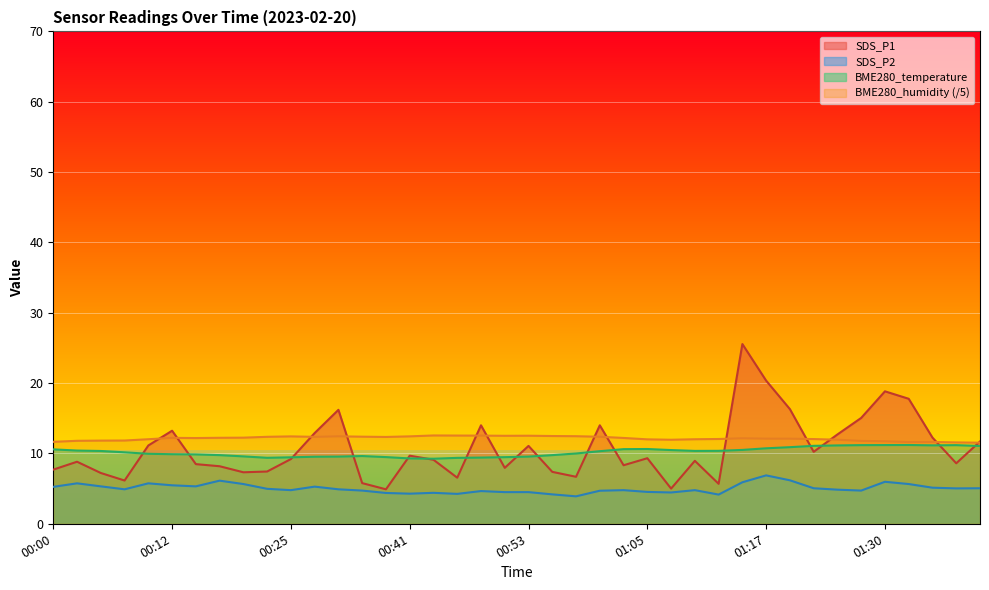

Reading left to right, extract all data points from this chart.

SDS_P1: 00:00=7.7	00:02=8.8	00:05=7.2	00:07=6.2	00:10=11.1	00:12=13.2	00:15=8.5	00:17=8.2	00:20=7.3	00:23=7.4	00:25=9.2	00:28=12.9	00:30=16.2	00:36=5.8	00:38=4.9	00:41=9.7	00:43=9.1	00:45=6.5	00:48=14.0	00:50=8.0	00:53=11.1	00:55=7.4	00:58=6.7	01:00=14.0	01:03=8.3	01:05=9.3	01:08=5.0	01:10=8.9	01:12=5.7	01:15=25.6	01:17=20.4	01:20=16.3	01:22=10.2	01:25=12.7	01:27=15.1	01:30=18.8	01:32=17.8	01:34=12.2	01:37=8.6	01:39=11.7
SDS_P2: 00:00=5.2	00:02=5.8	00:05=5.3	00:07=4.9	00:10=5.8	00:12=5.5	00:15=5.3	00:17=6.1	00:20=5.7	00:23=5.0	00:25=4.8	00:28=5.3	00:30=4.9	00:36=4.7	00:38=4.4	00:41=4.3	00:43=4.4	00:45=4.2	00:48=4.7	00:50=4.5	00:53=4.5	00:55=4.2	00:58=3.9	01:00=4.7	01:03=4.8	01:05=4.5	01:08=4.5	01:10=4.8	01:12=4.2	01:15=5.9	01:17=6.9	01:20=6.2	01:22=5.0	01:25=4.8	01:27=4.7	01:30=6.0	01:32=5.7	01:34=5.1	01:37=5.0	01:39=5.0
BME280_temperature: 00:00=10.6	00:02=10.4	00:05=10.3	00:07=10.2	00:10=9.9	00:12=9.9	00:15=9.9	00:17=9.8	00:20=9.6	00:23=9.4	00:25=9.4	00:28=9.5	00:30=9.6	00:36=9.6	00:38=9.5	00:41=9.3	00:43=9.2	00:45=9.4	00:48=9.4	00:50=9.5	00:53=9.6	00:55=9.8	00:58=10.0	01:00=10.3	01:03=10.6	01:05=10.6	01:08=10.5	01:10=10.4	01:12=10.4	01:15=10.5	01:17=10.7	01:20=10.9	01:22=11.1	01:25=11.1	01:27=11.2	01:30=11.2	01:32=11.2	01:34=11.2	01:37=11.2	01:39=11.1
BME280_humidity: 00:00=11.7	00:02=11.8	00:05=11.8	00:07=11.8	00:10=12.0	00:12=12.2	00:15=12.2	00:17=12.2	00:20=12.2	00:23=12.4	00:25=12.4	00:28=12.4	00:30=12.4	00:36=12.4	00:38=12.3	00:41=12.4	00:43=12.6	00:45=12.5	00:48=12.5	00:50=12.5	00:53=12.5	00:55=12.5	00:58=12.4	01:00=12.4	01:03=12.2	01:05=12.0	01:08=11.9	01:10=12.0	01:12=12.1	01:15=12.2	01:17=12.1	01:20=12.1	01:22=12.0	01:25=11.9	01:27=11.8	01:30=11.7	01:32=11.6	01:34=11.6	01:37=11.6	01:39=11.5